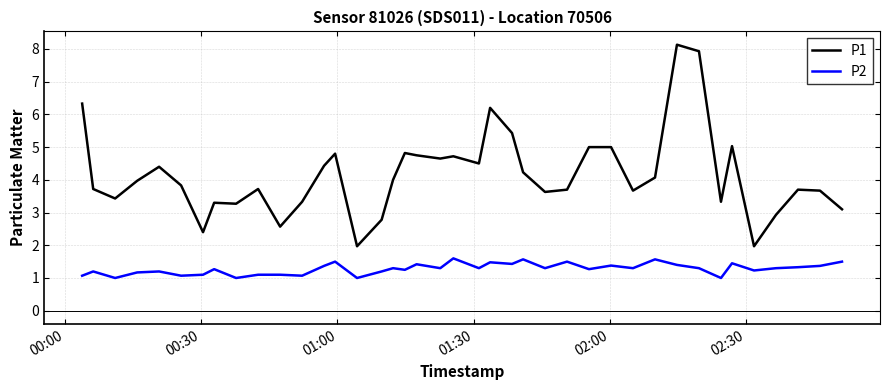

Which series has the largest range (max minus min)?

P1